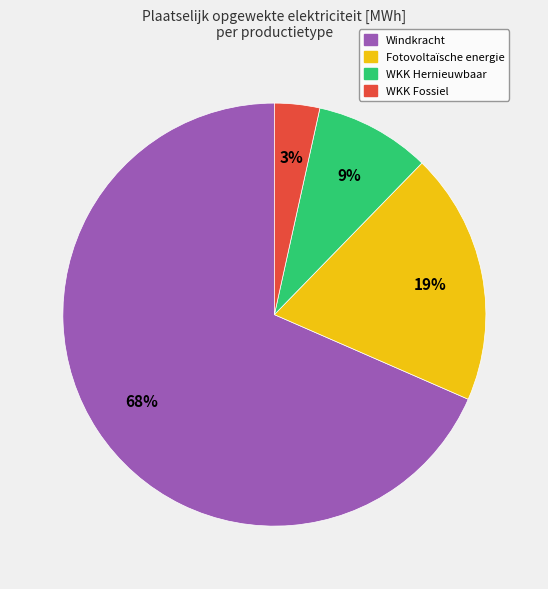

To the nearest percent, what is the average slice percentage?

25%